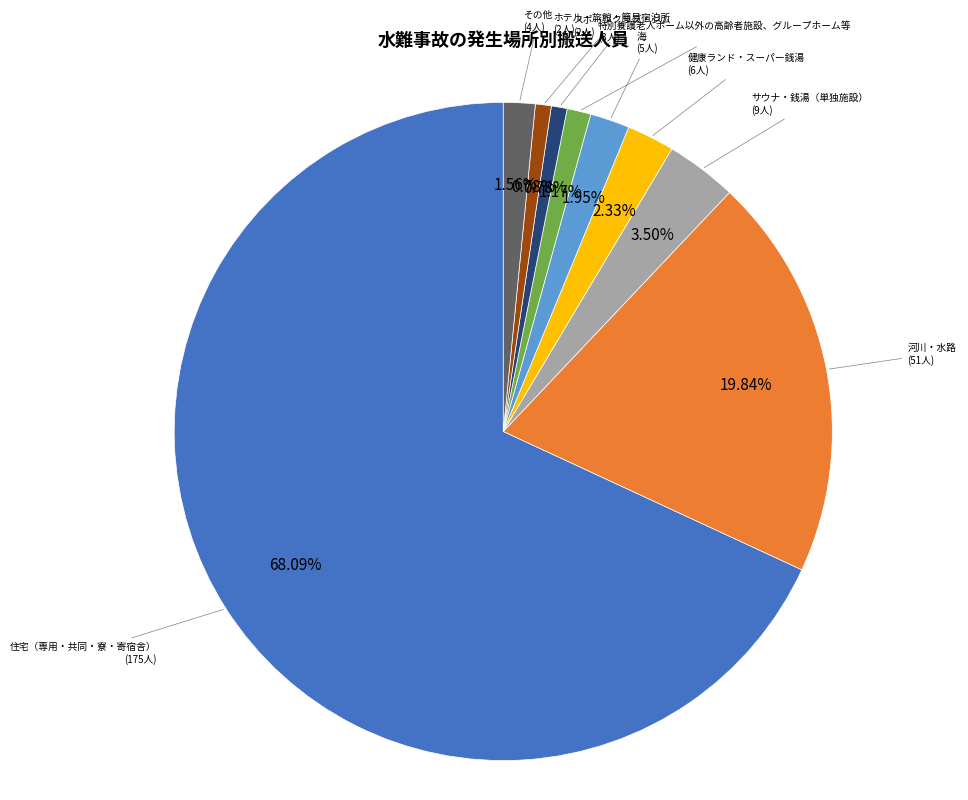

Is there any slice that represents more than half of the pie?

Yes